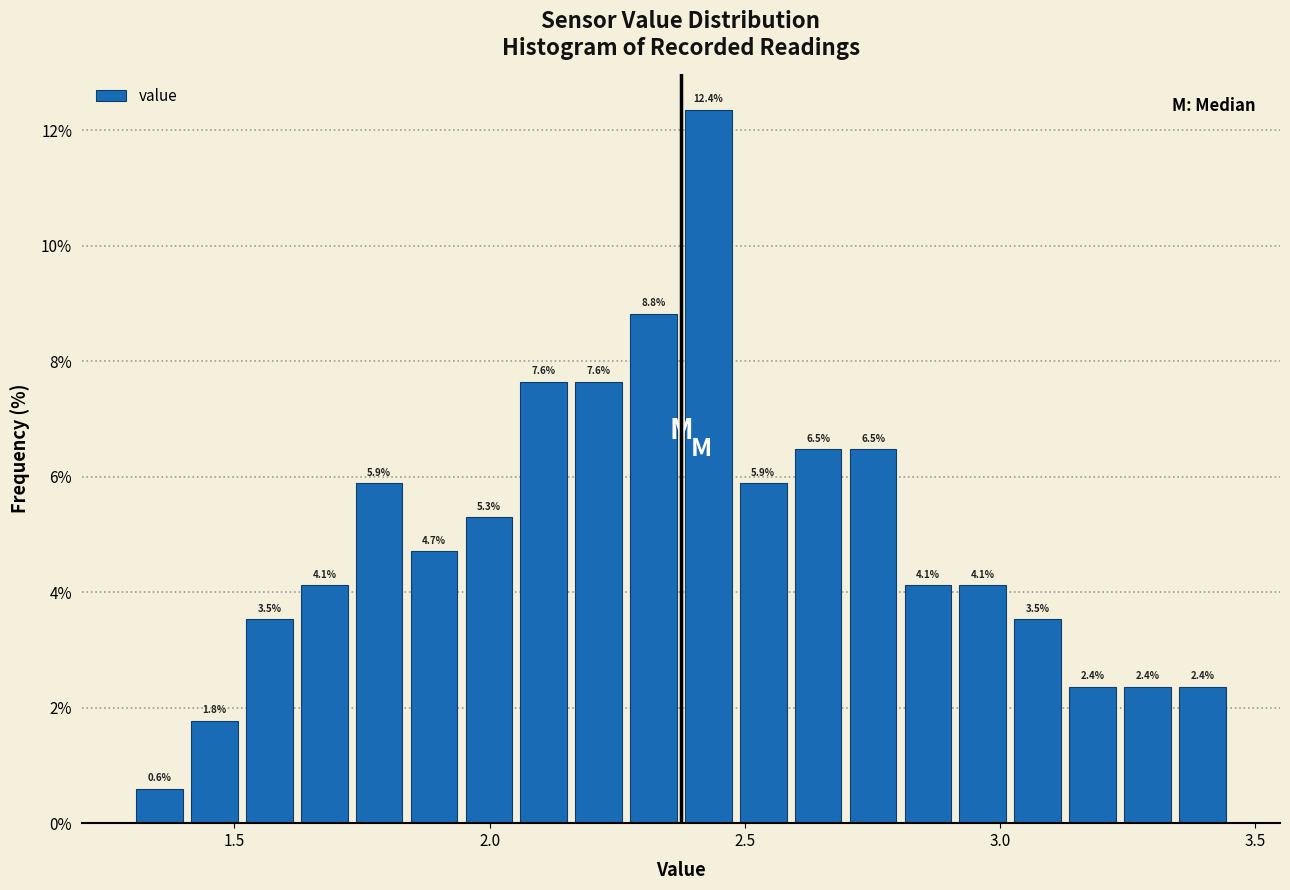

Read against the x-axis, roughly where is the centre of the tallest bar?

2.45